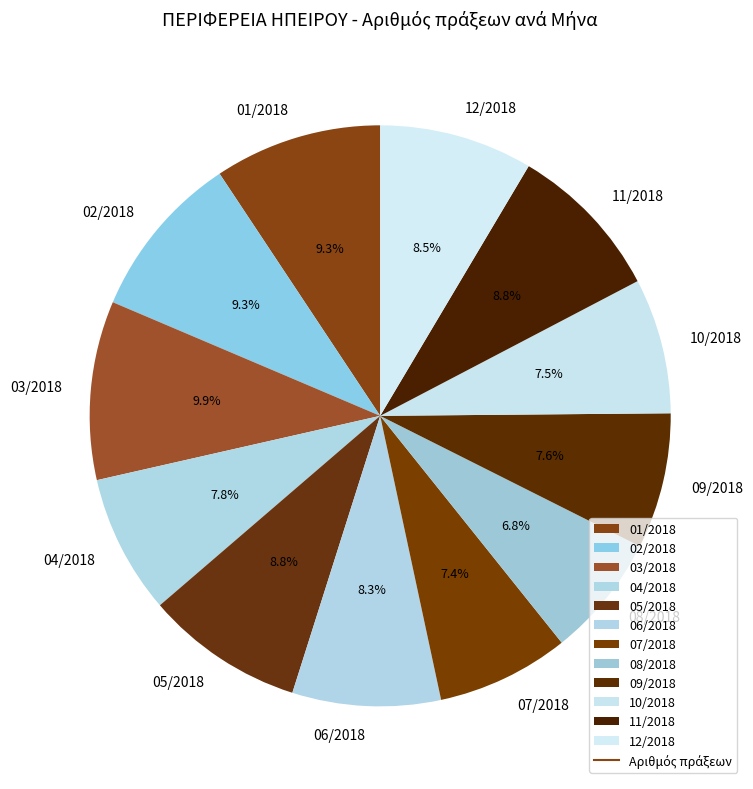

Does any single category account for the majority?

No